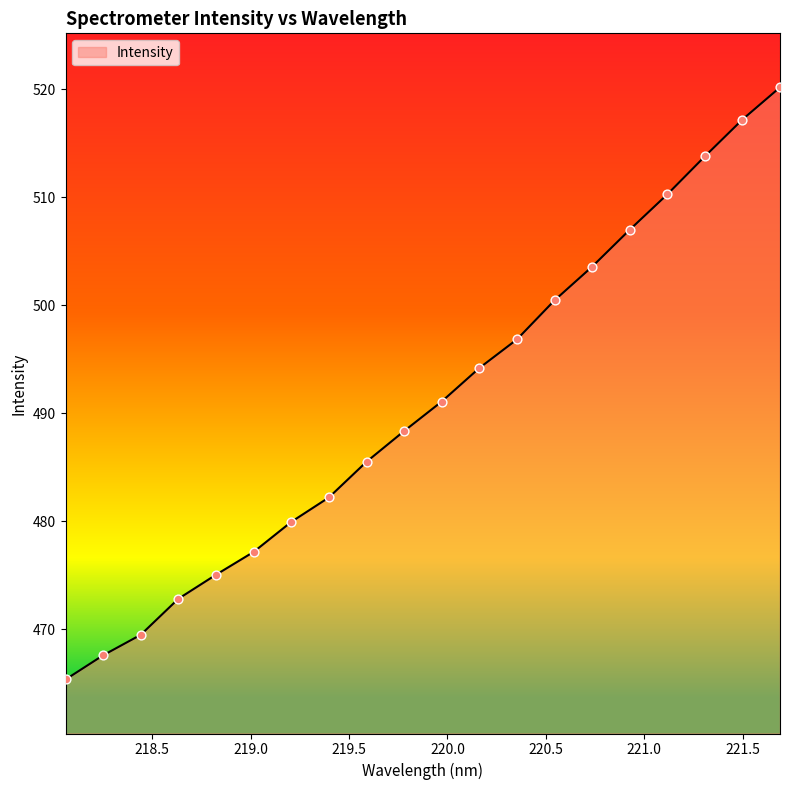

What is the greatest value displayed?

520.2